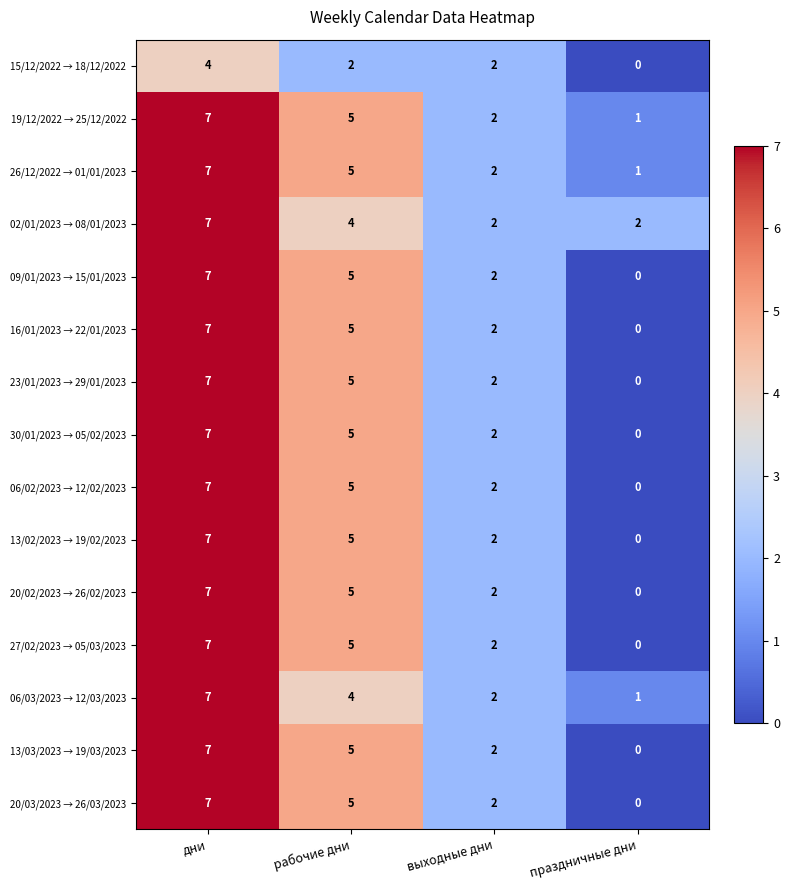

At how many categories does at least one series exceed 4?

2